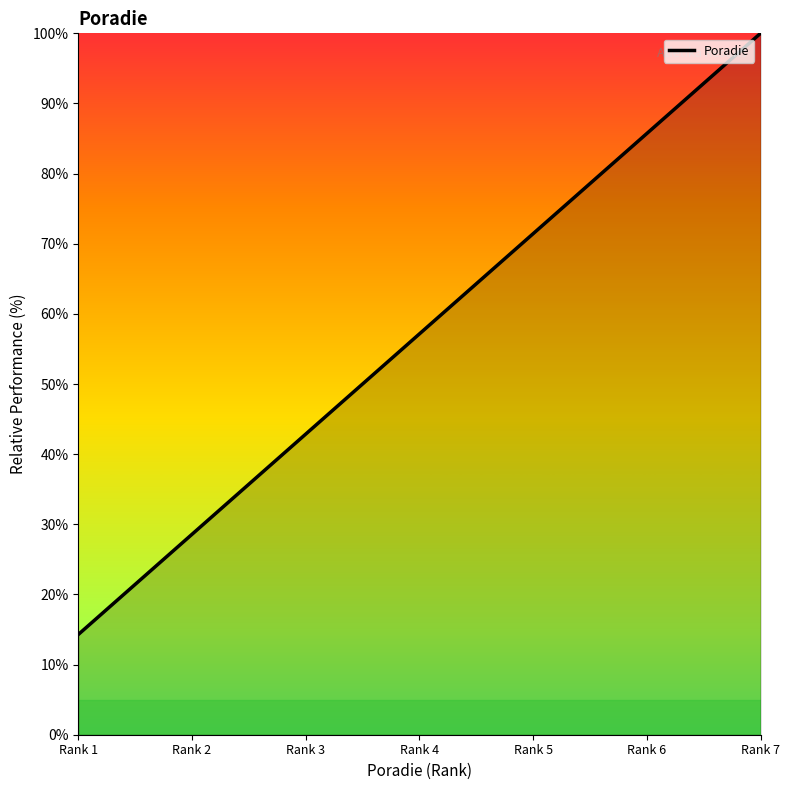

List the labels in order of value, smallest first.

Rank 1, Rank 2, Rank 3, Rank 4, Rank 5, Rank 6, Rank 7